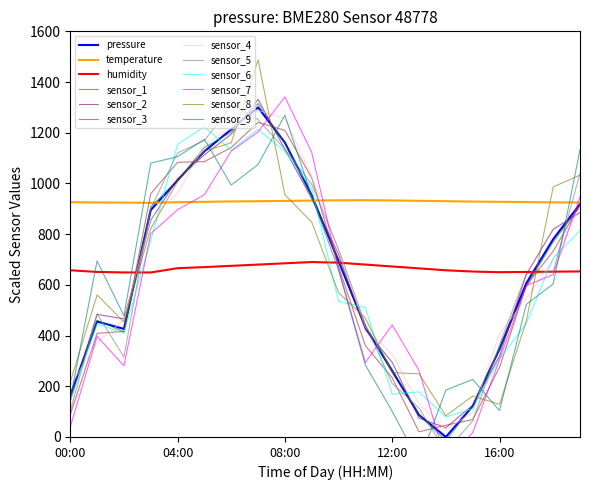

Where do pressure and humidity first cross each other?

02:00 and 03:00